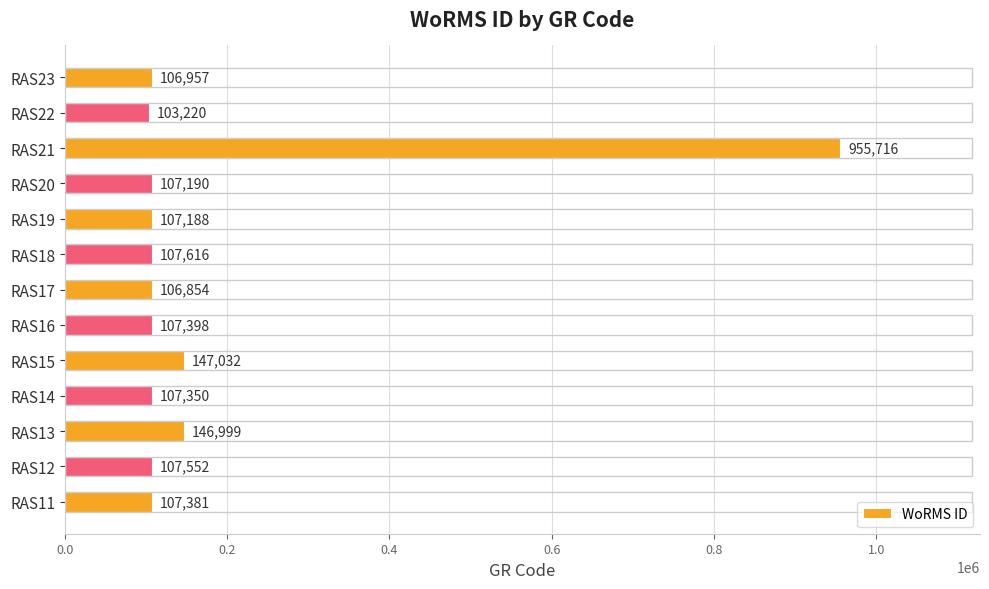

At which category does the chart reach its minimum across all series?

RAS22